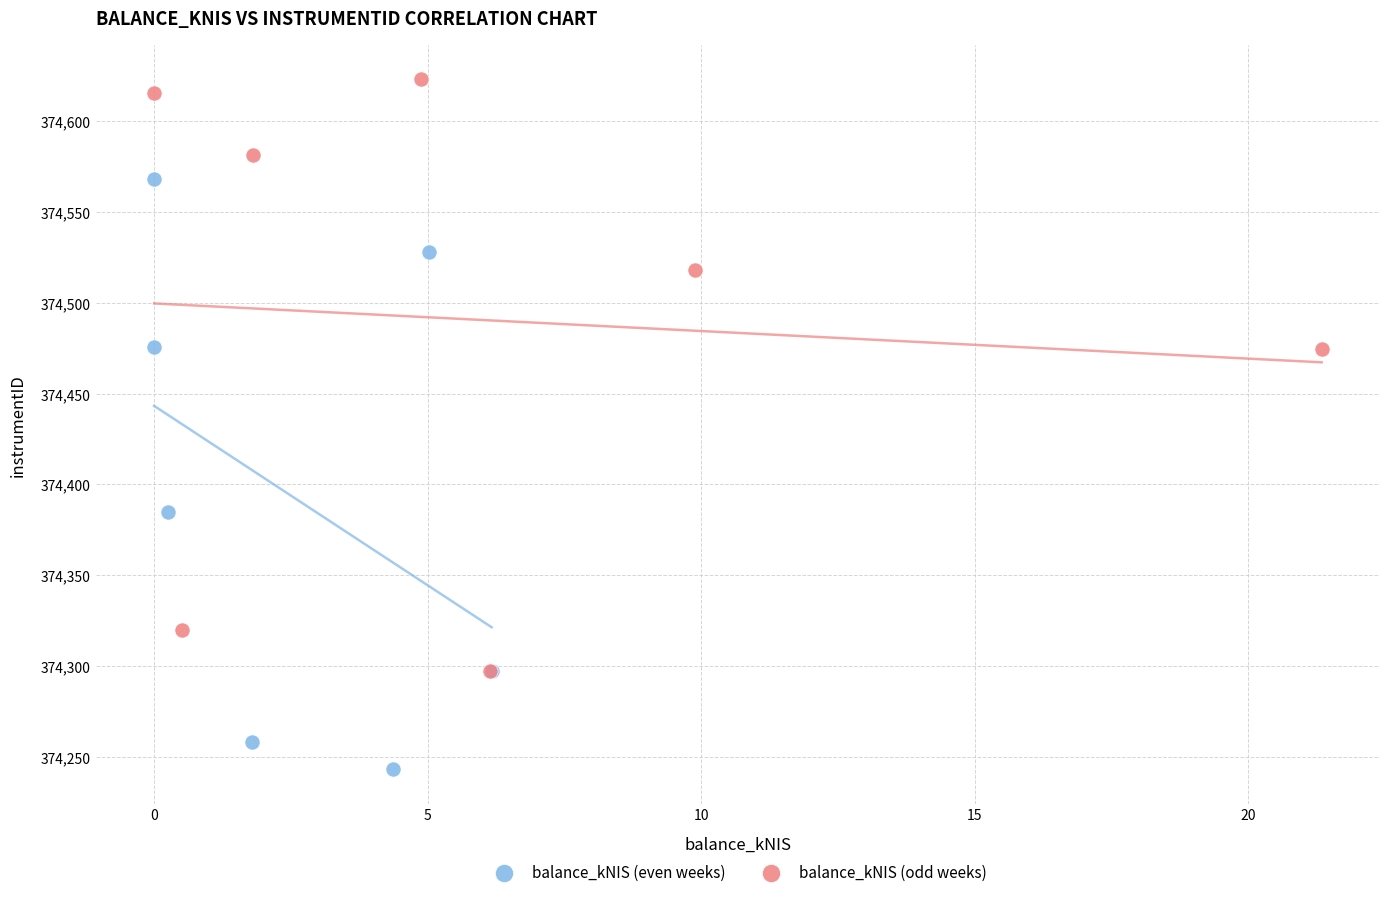

Which series contains the highest Y value?

balance_kNIS (odd weeks)